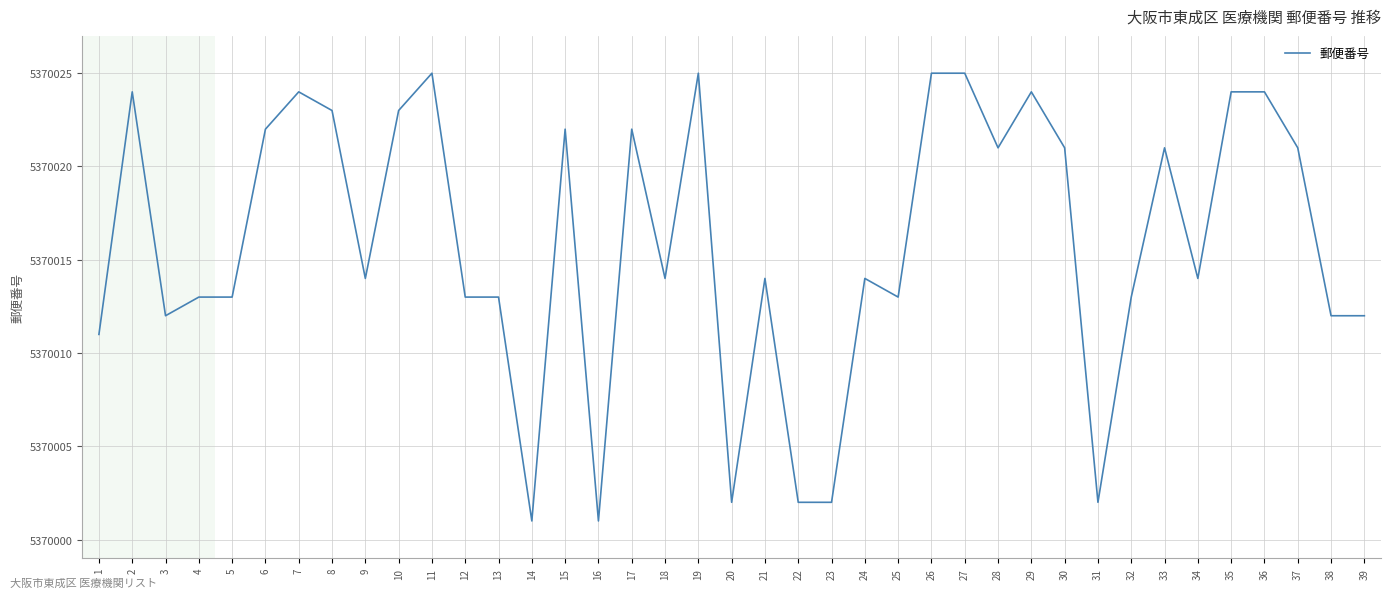

What is the greatest value displayed?

5370025